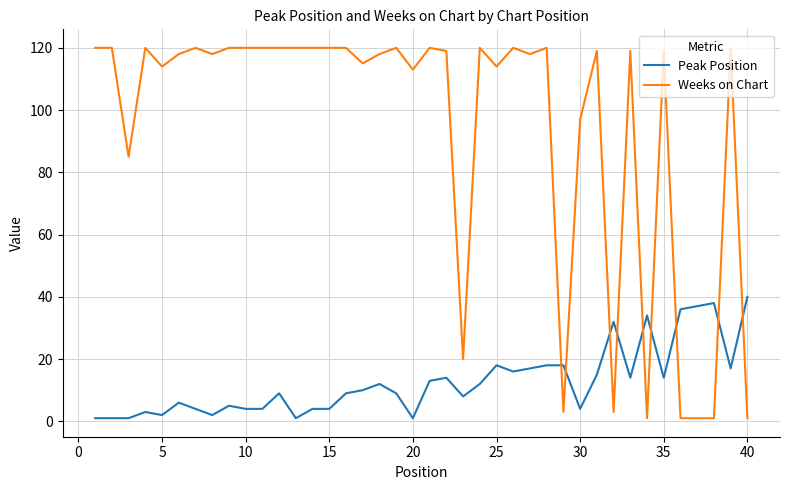

Rank the series by their maximum value, from highest to lowest.

Weeks on Chart, Peak Position